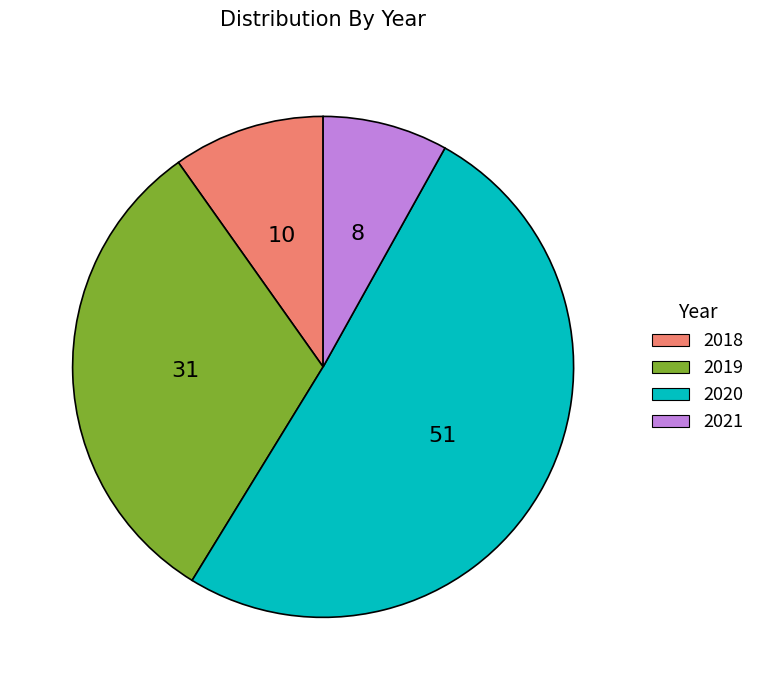

Which has a higher value, 2021 or 2019?

2019